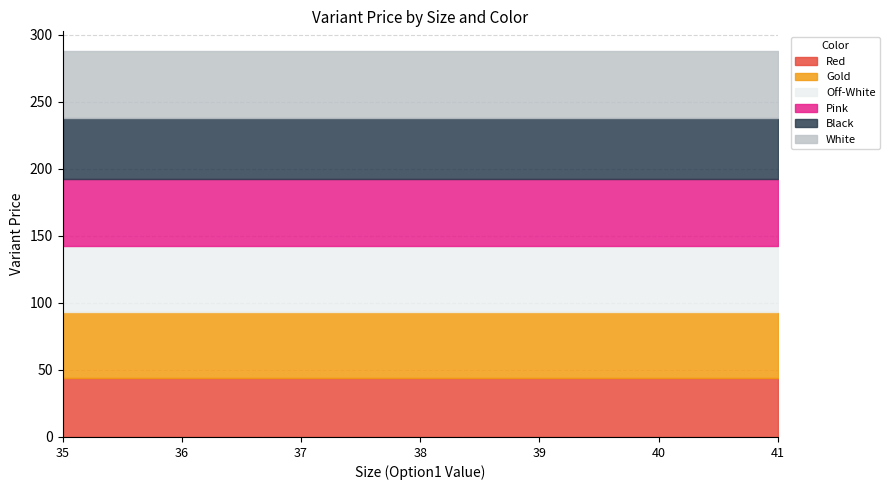

True or false: Red and White cross at least once.

False